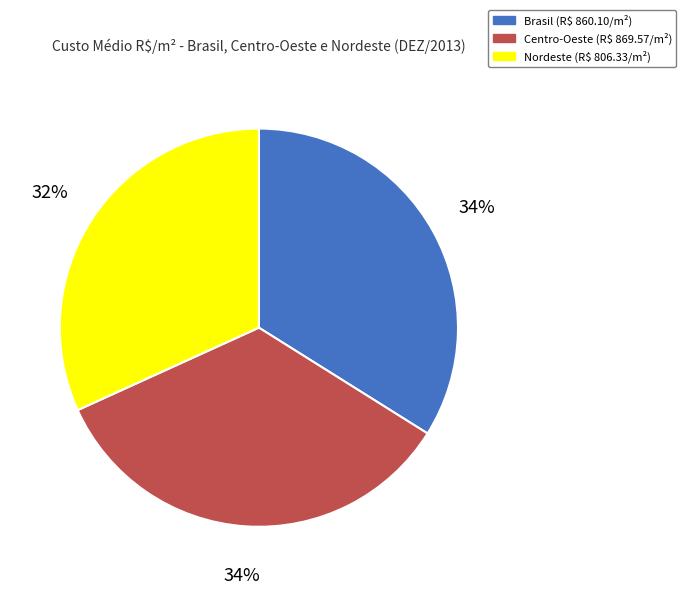

To the nearest percent, what is the difference between the largest and smallest slice percentages?

2%